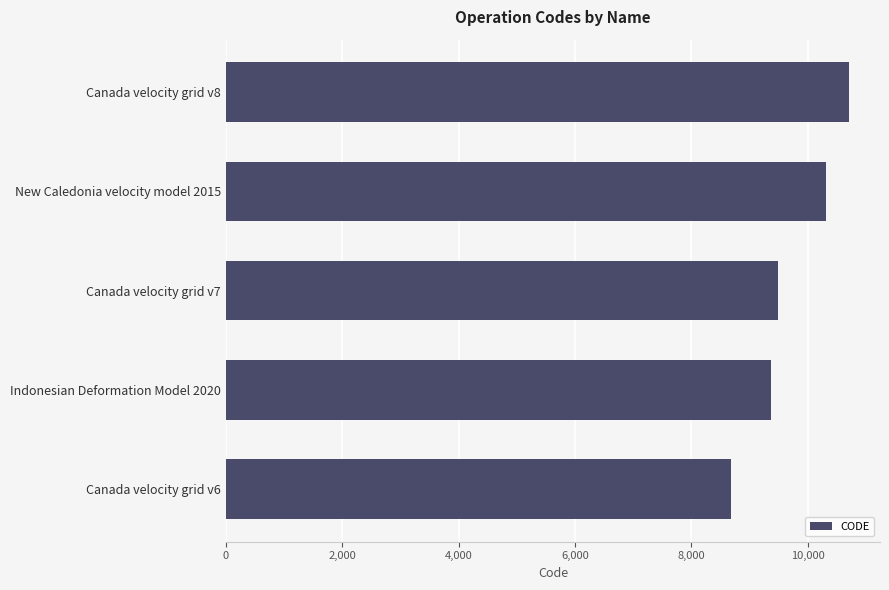

What is the ratio of the value at New Caledonia velocity model 2015 to the value at Canada velocity grid v7?

1.1